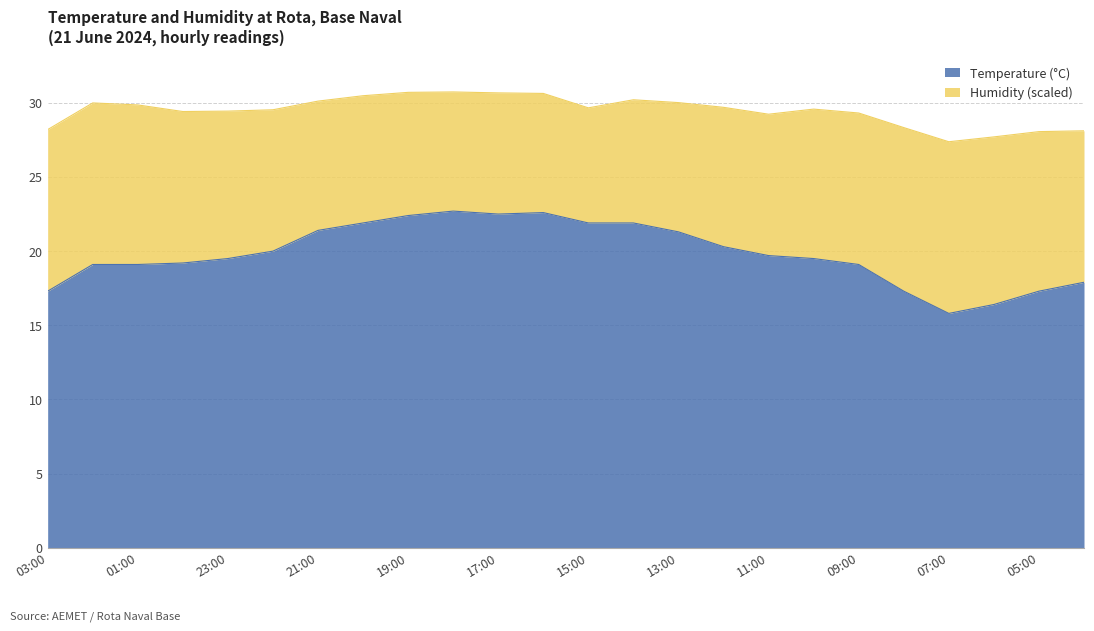

How many lines are shown in the chart?

2